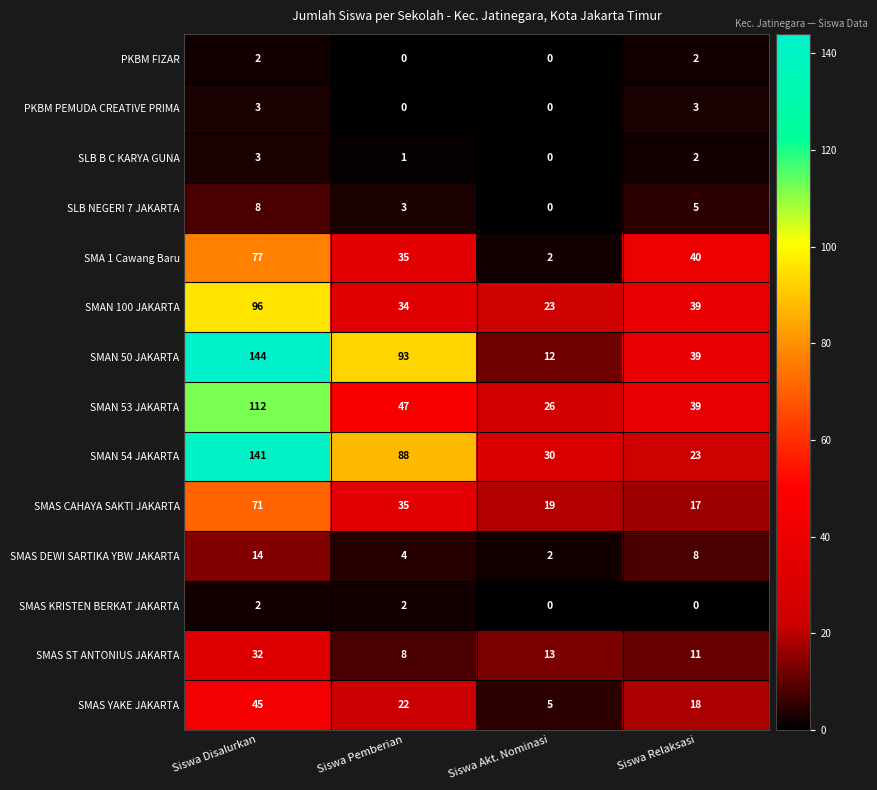

The PKBM PEMUDA CREATIVE PRIMA series shows 1 at Siswa Pemberian. True or false?

False